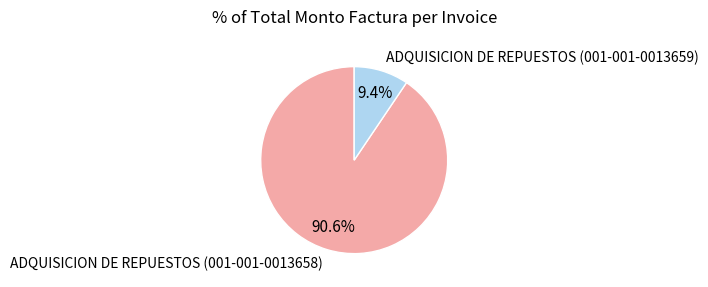

To the nearest percent, what percentage of the pie is ADQUISICION DE REPUESTOS (001-001-0013659)?

9%